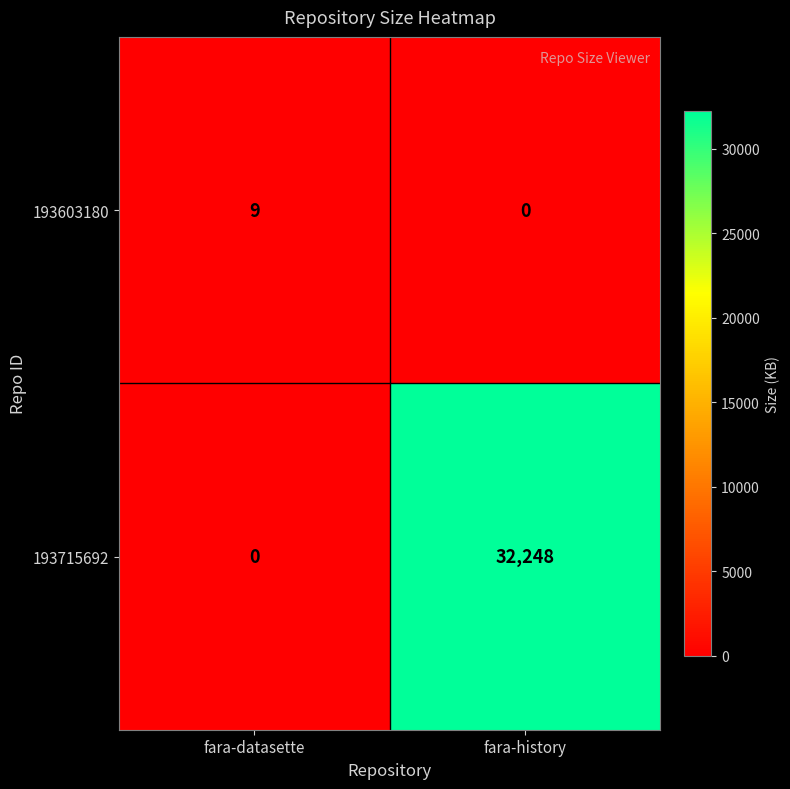

Which series has the largest range (max minus min)?

193715692